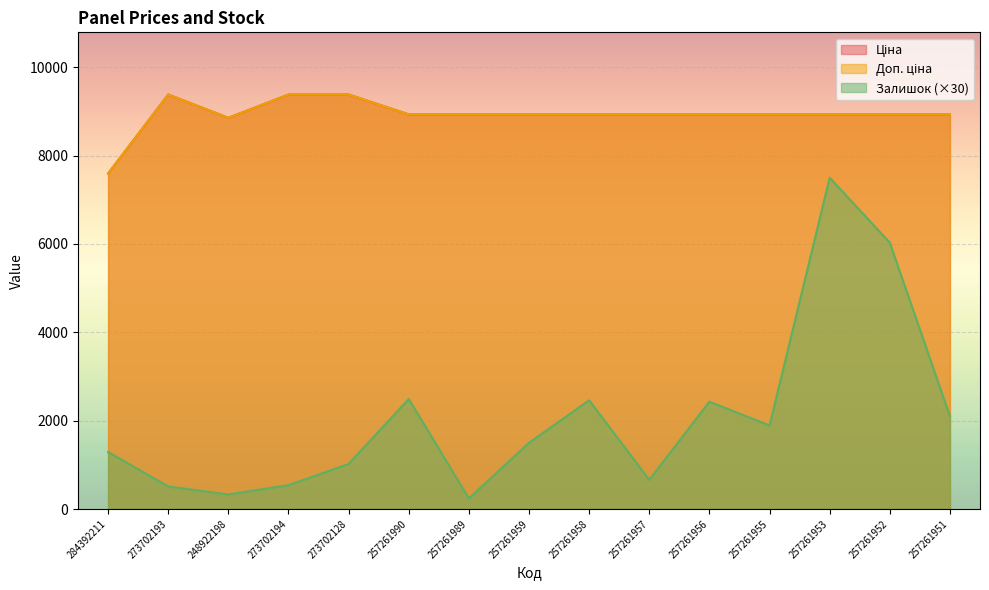

What is the difference between the maximum and minimum values in the Ціна series?

1787.4